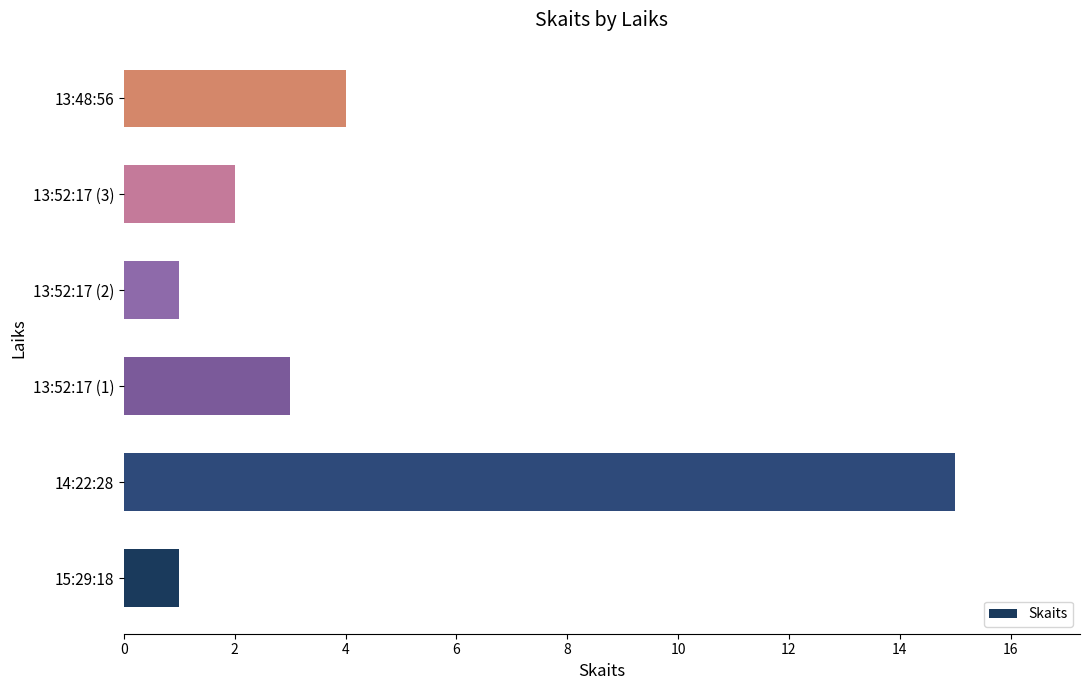

What is the difference between the maximum and second lowest values?

14